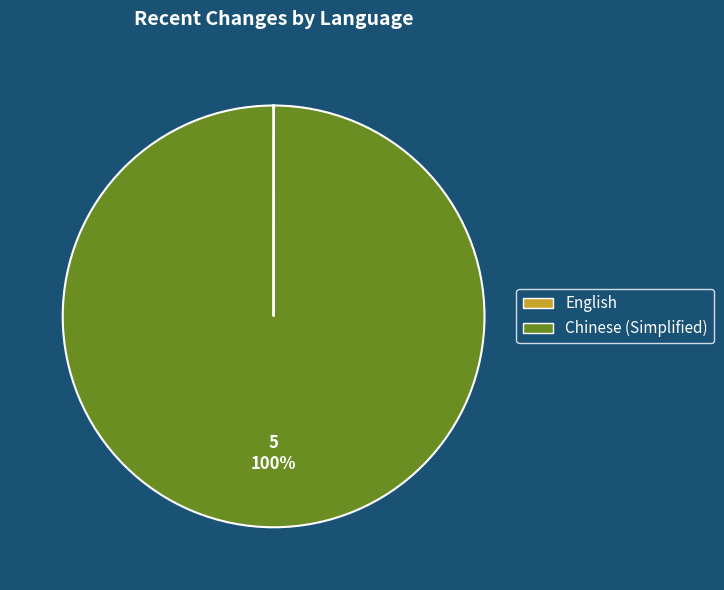

What is the largest slice in the pie chart?

Chinese (Simplified)